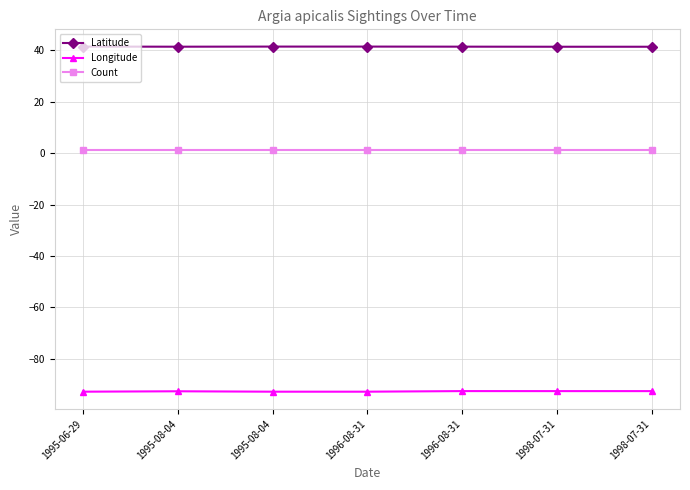

At which label is Longitude closest to -92?

1996-08-31